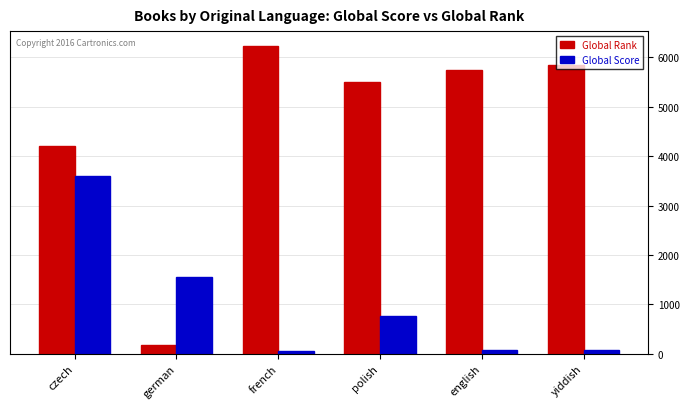

The value of Global Rank at german is 171. True or false?

True